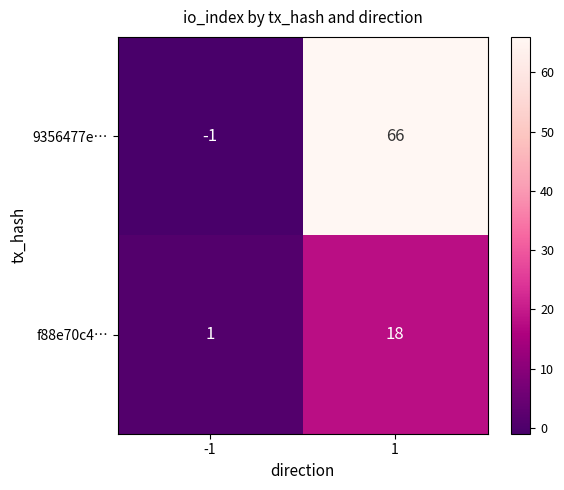

Reading left to right, transcribe all the data shown in this chart.

9356477e…: -1=-1	1=66
f88e70c4…: -1=1	1=18